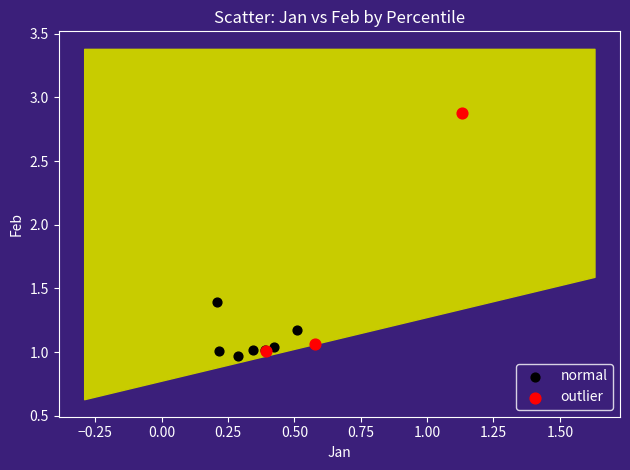

Which series reaches the maximum Y coordinate?

outlier